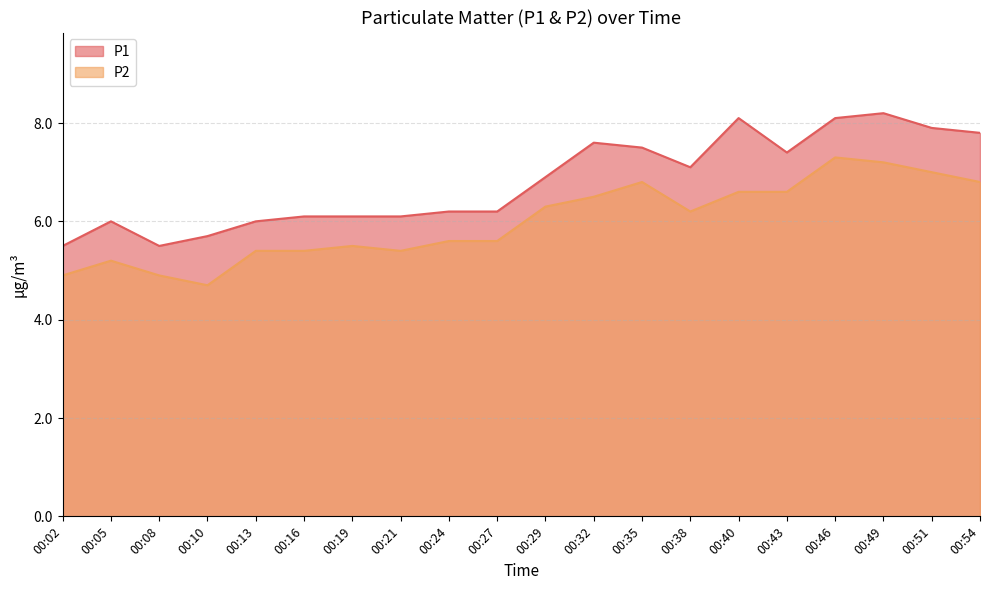

What is the value of the P2 point at the 16th from the left?

6.6